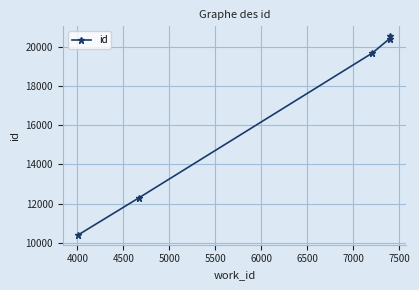

Reading left to right, extract all data points from this chart.

10406	12307	19673	20411	20527